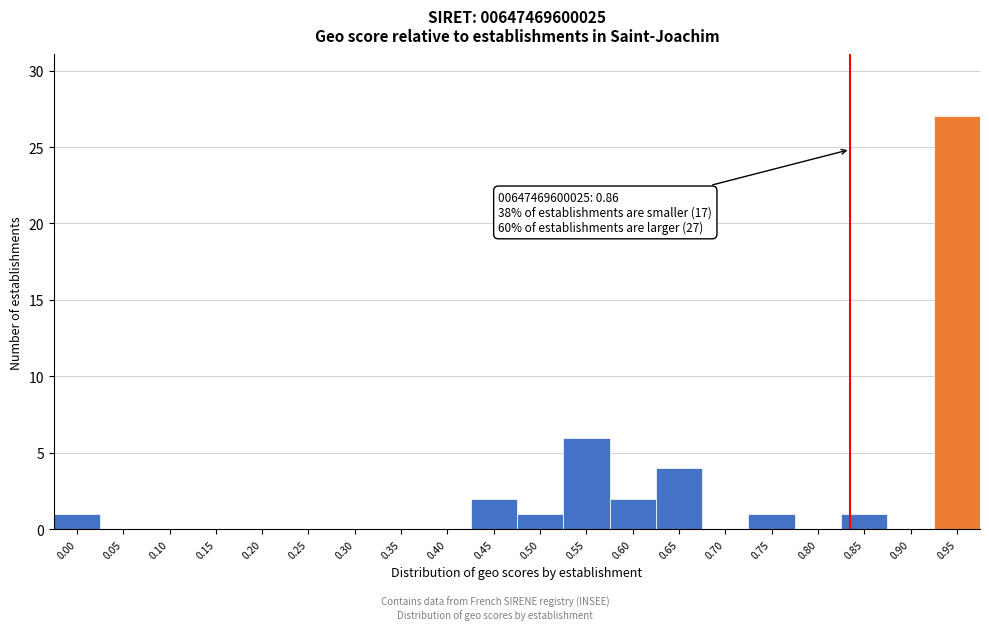

Reading left to right, what are all the values shown in this chart?

0.00=1	0.05=0	0.10=0	0.15=0	0.20=0	0.25=0	0.30=0	0.35=0	0.40=0	0.45=2	0.50=1	0.55=6	0.60=2	0.65=4	0.70=0	0.75=1	0.80=0	0.85=1	0.90=0	0.95=27